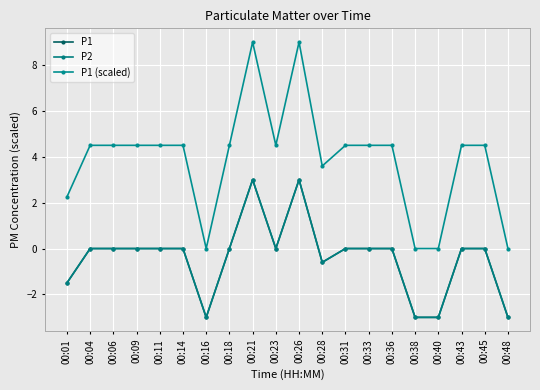

Does the chart have visible grid lines?

Yes